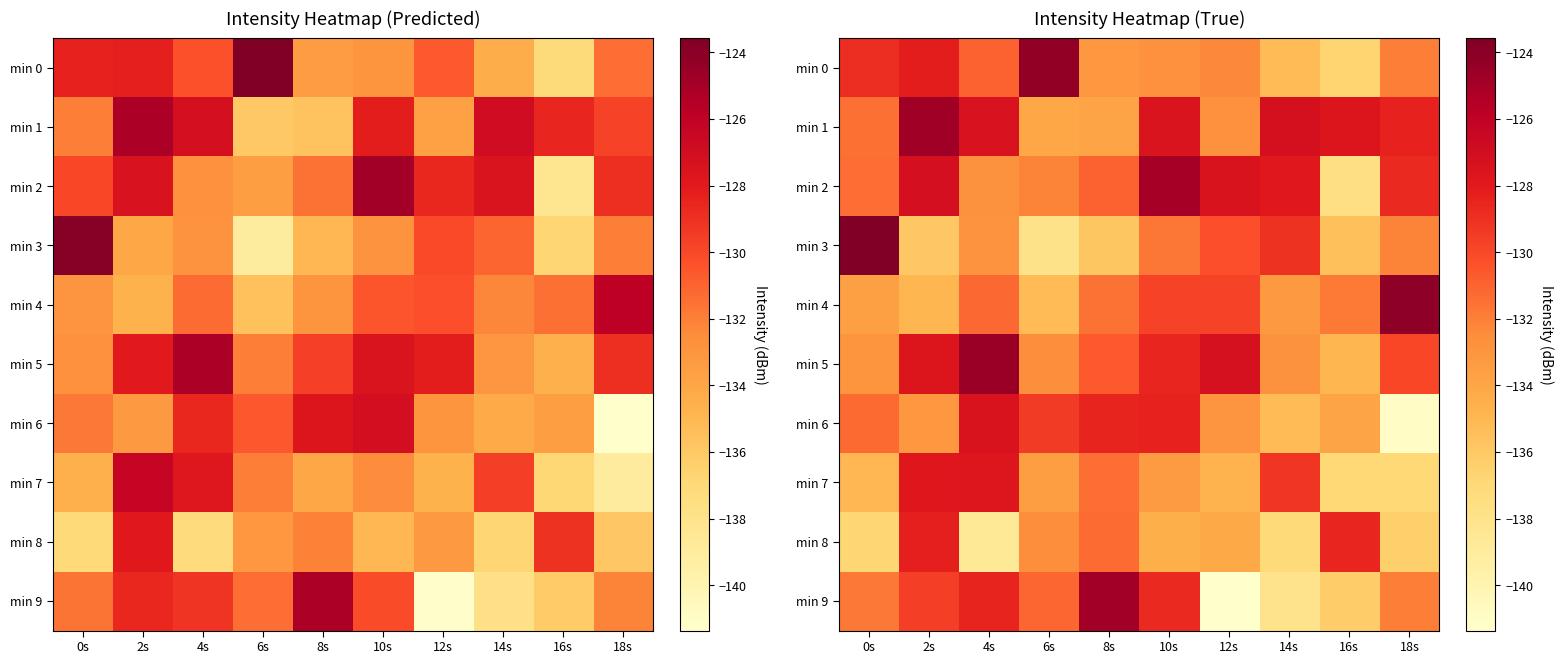

What is the minimum value for min 5?

-134.9